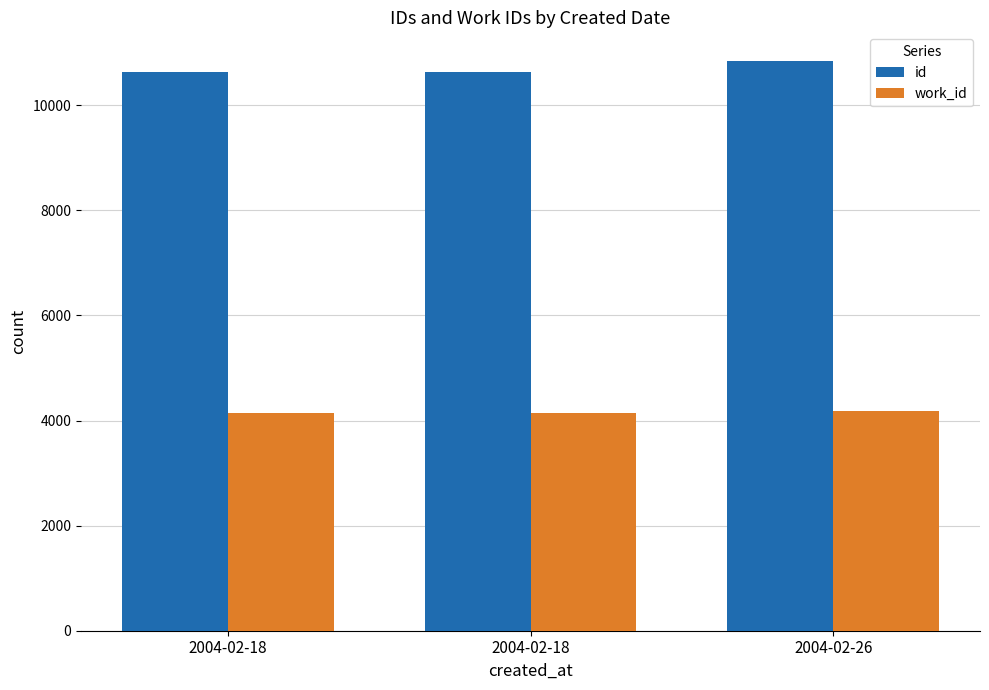

What is the sum of the id values at 2004-02-18 and 2004-02-26?

21484